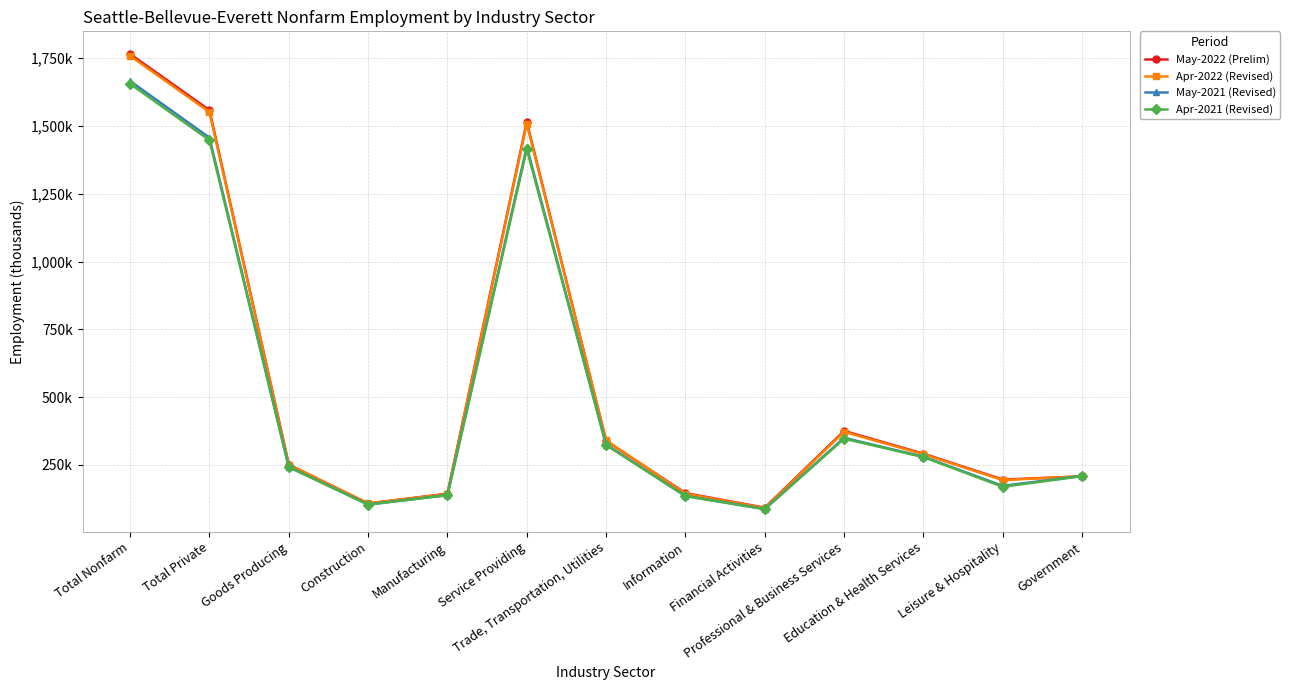

True or false: Apr-2021 (Revised) has more than 1 interior local peaks.

True